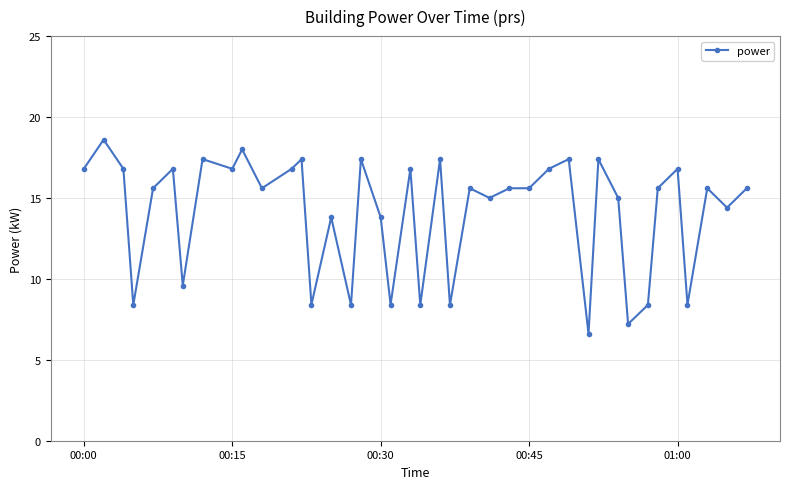

What is the difference between the second highest and minimum values?

11.4